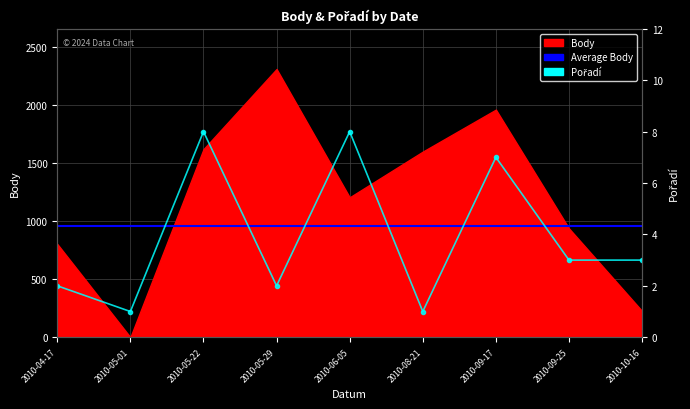

What is the minimum value shown in the chart?

1